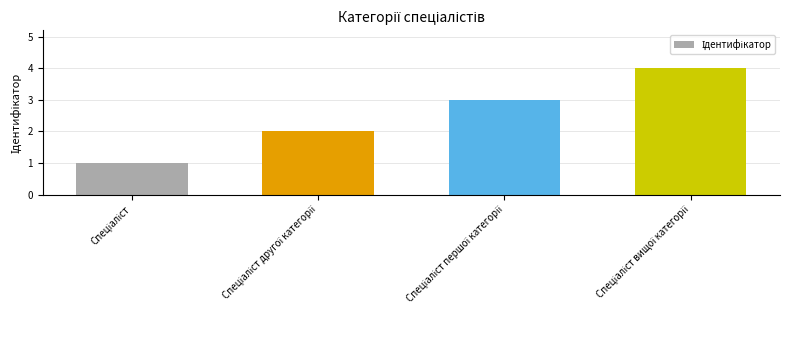

Count the number of data series in this chart.

1